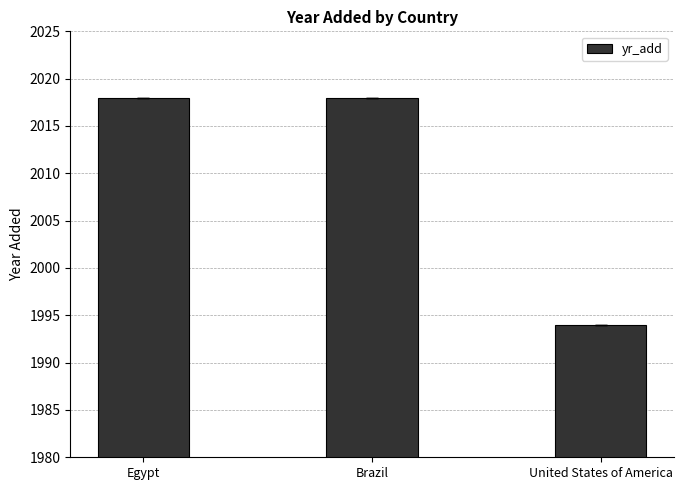

True or false: the data shows 2018 at Egypt.

True